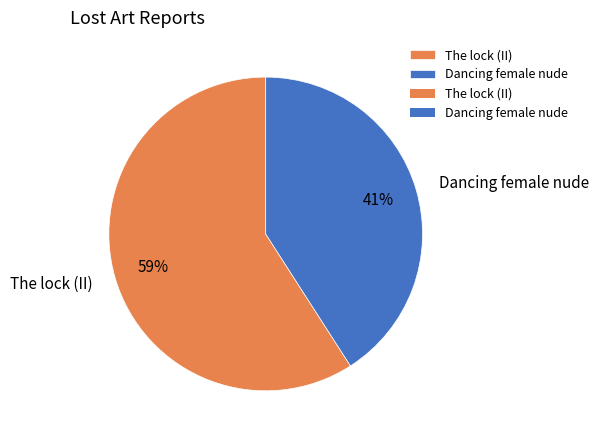

What is the smallest slice in the pie chart?

Dancing female nude